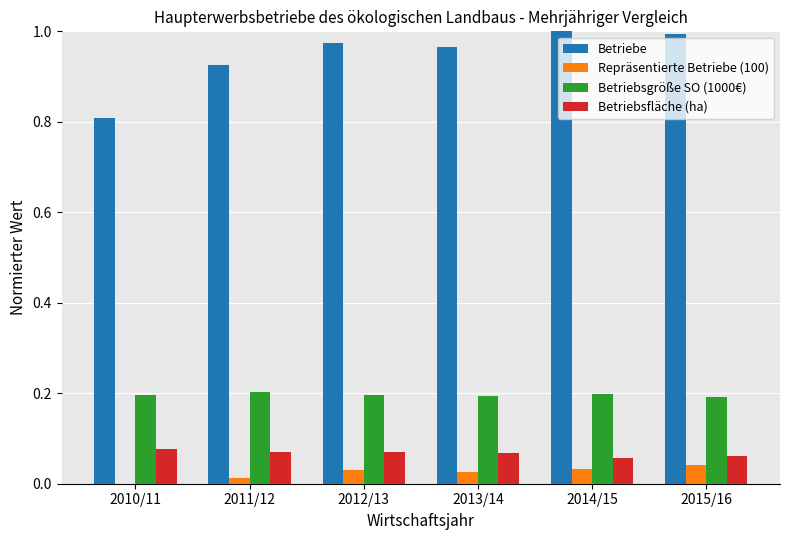

Count the Repräsentierte Betriebe (100) values in the range 0 to 1.

6